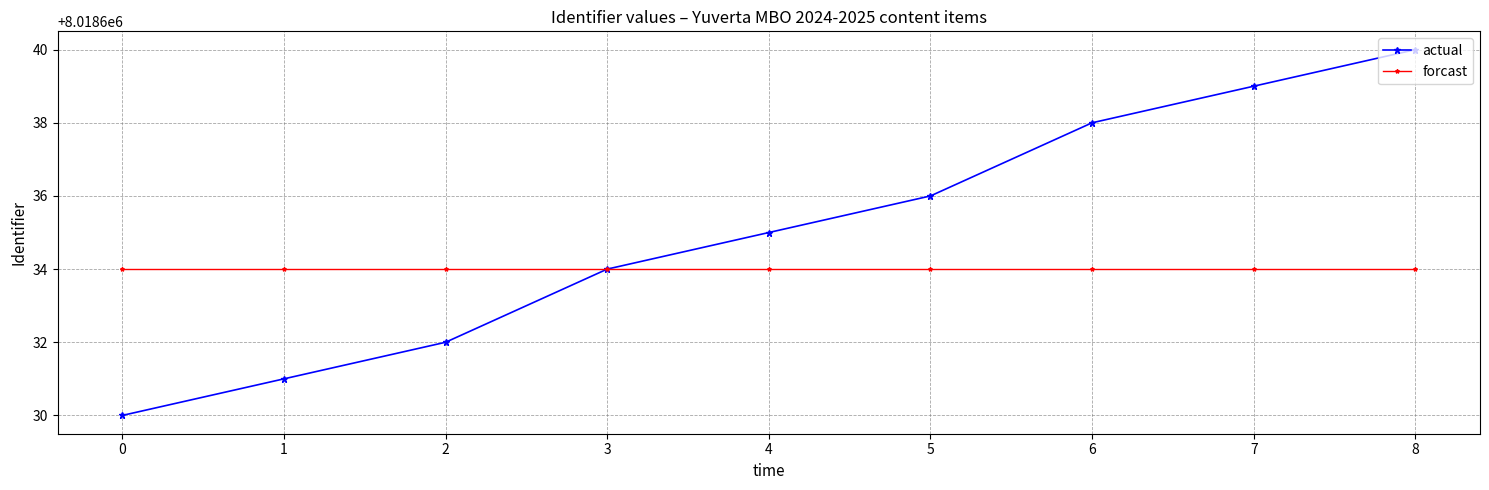

What is the lowest value of the forcast series?

8018634